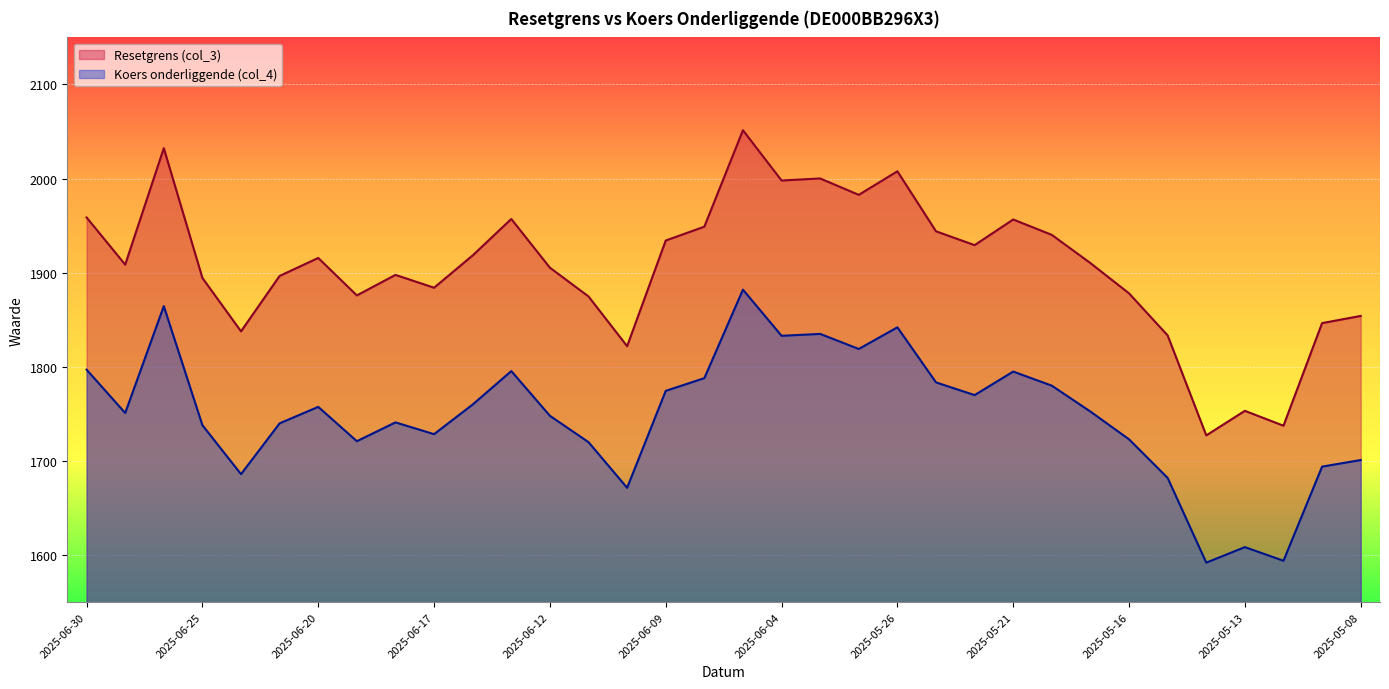

True or false: Resetgrens (col_3) and Koers onderliggende (col_4) intersect in this chart.

False